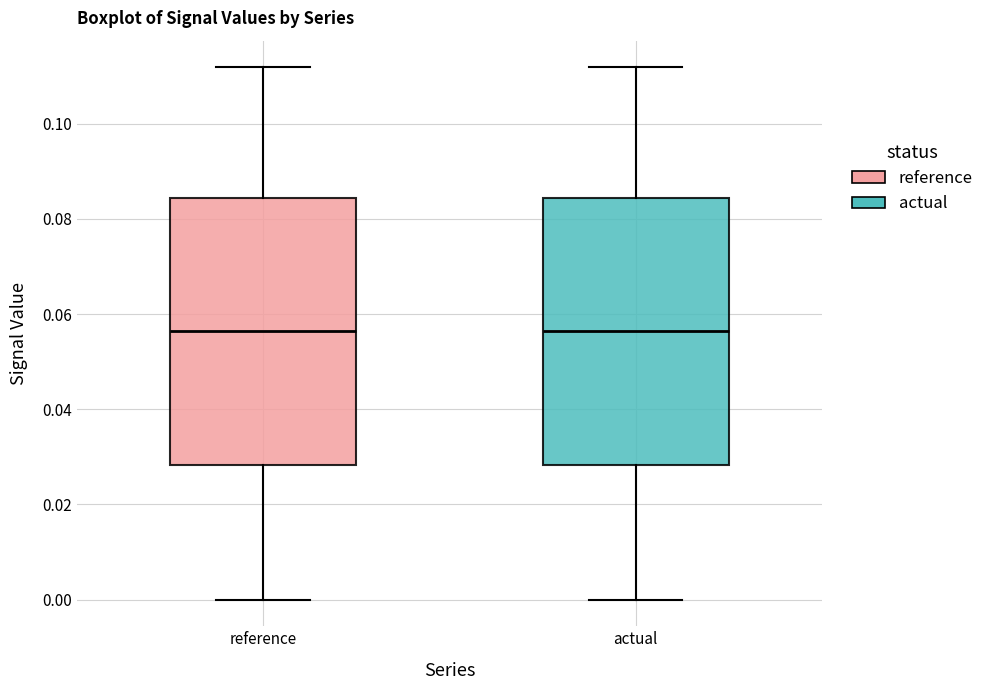

Where does the median line of the box for reference sit on the y-axis? The values are not printed on the chart, so give them approximately, as read against the axis.

0.056